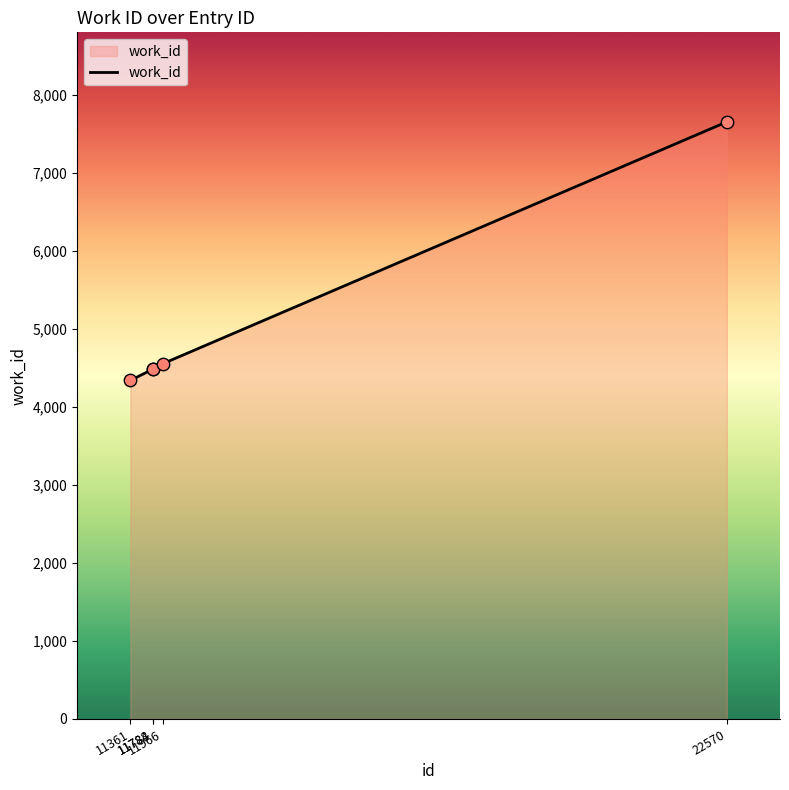

What is the change in value from 11784 to 22570?

+3169